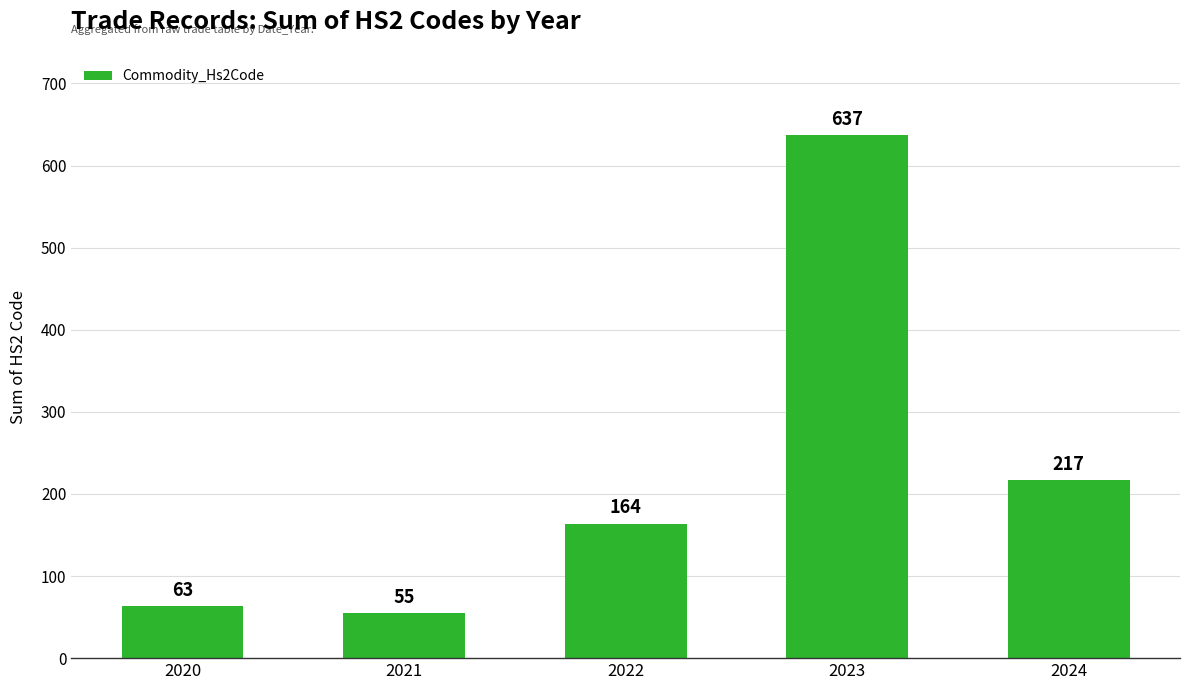

How many series are shown in this chart?

1